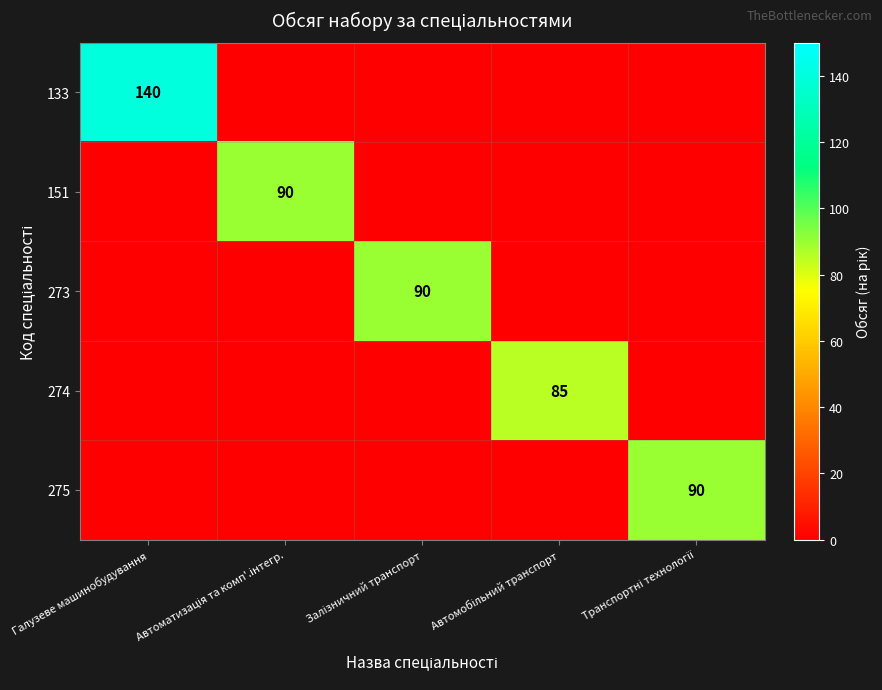

What is the difference between the highest and lowest values at Автоматизація та комп'.інтегр.?

90